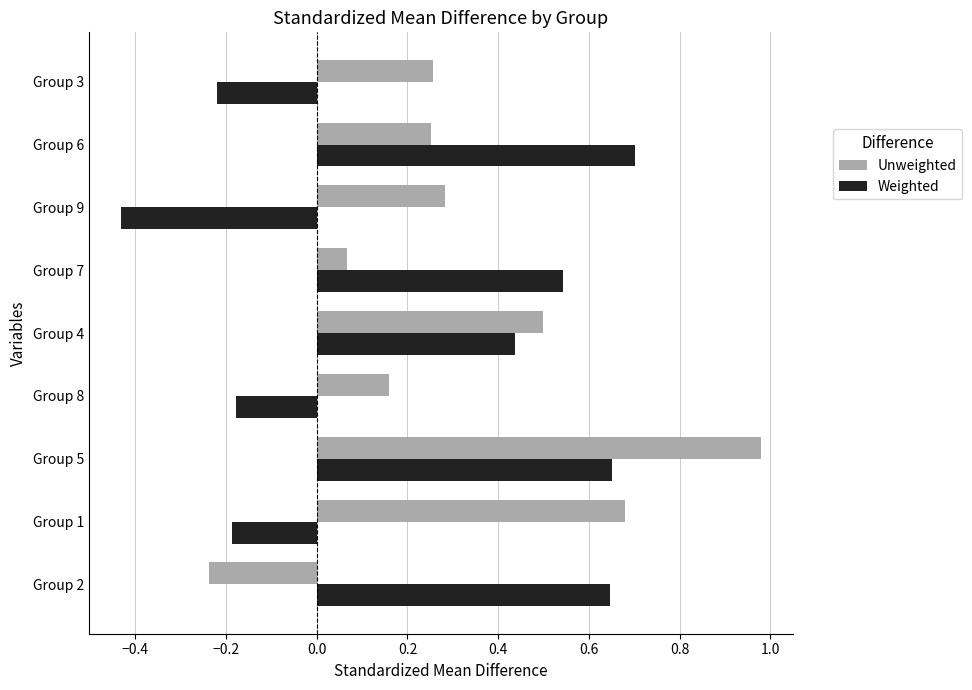

Which series changed the most between Group 1 and Group 5?

Weighted